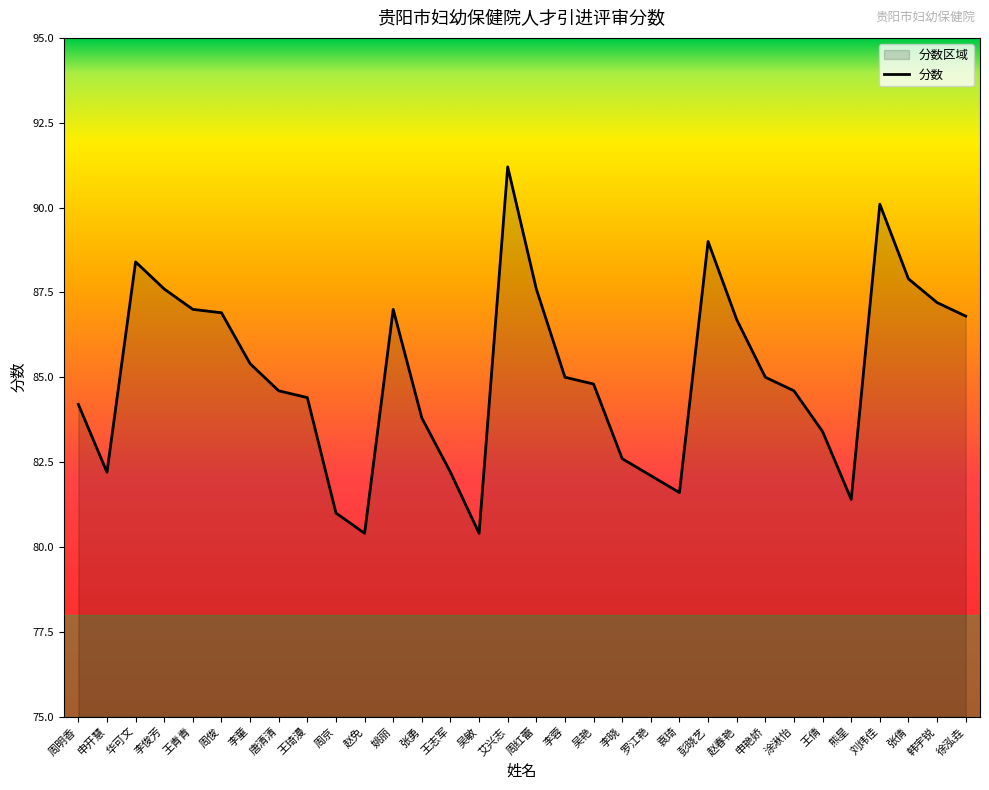

What is the smallest value displayed?

80.4